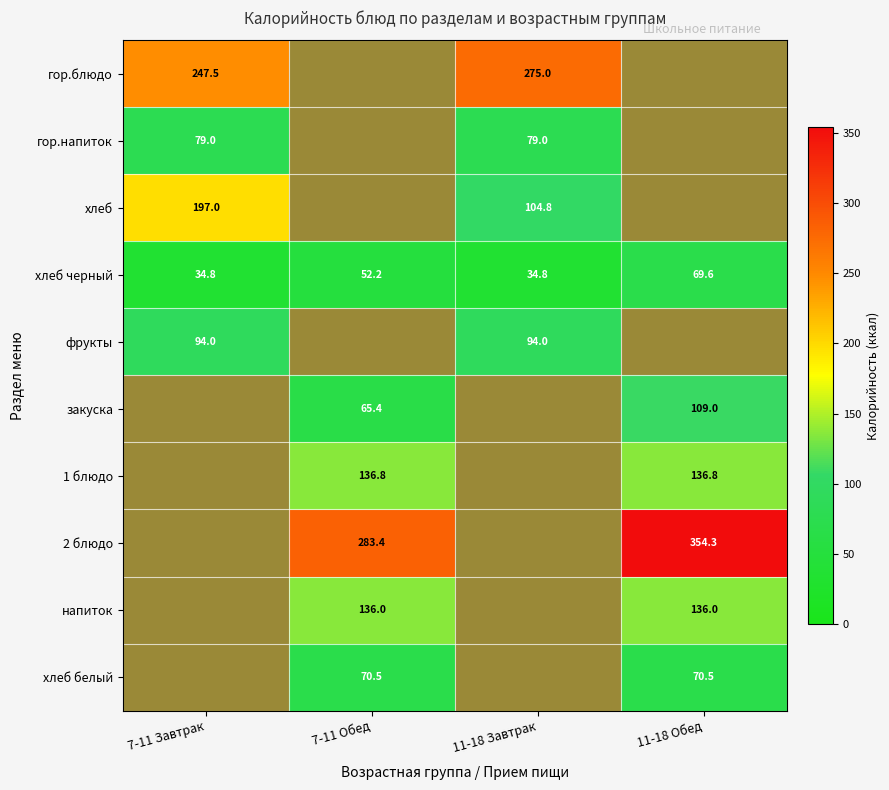

How many data points in хлеб черный are above 52?

2